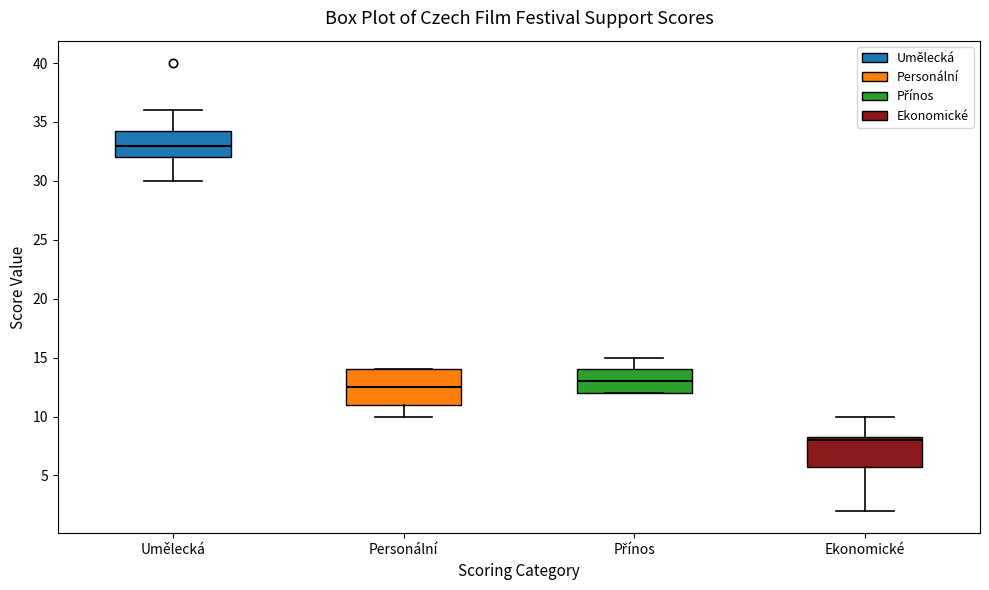

Where is the lower edge of the box for Personální on the y-axis? The values are not printed on the chart, so give them approximately, as read against the axis.

11.0